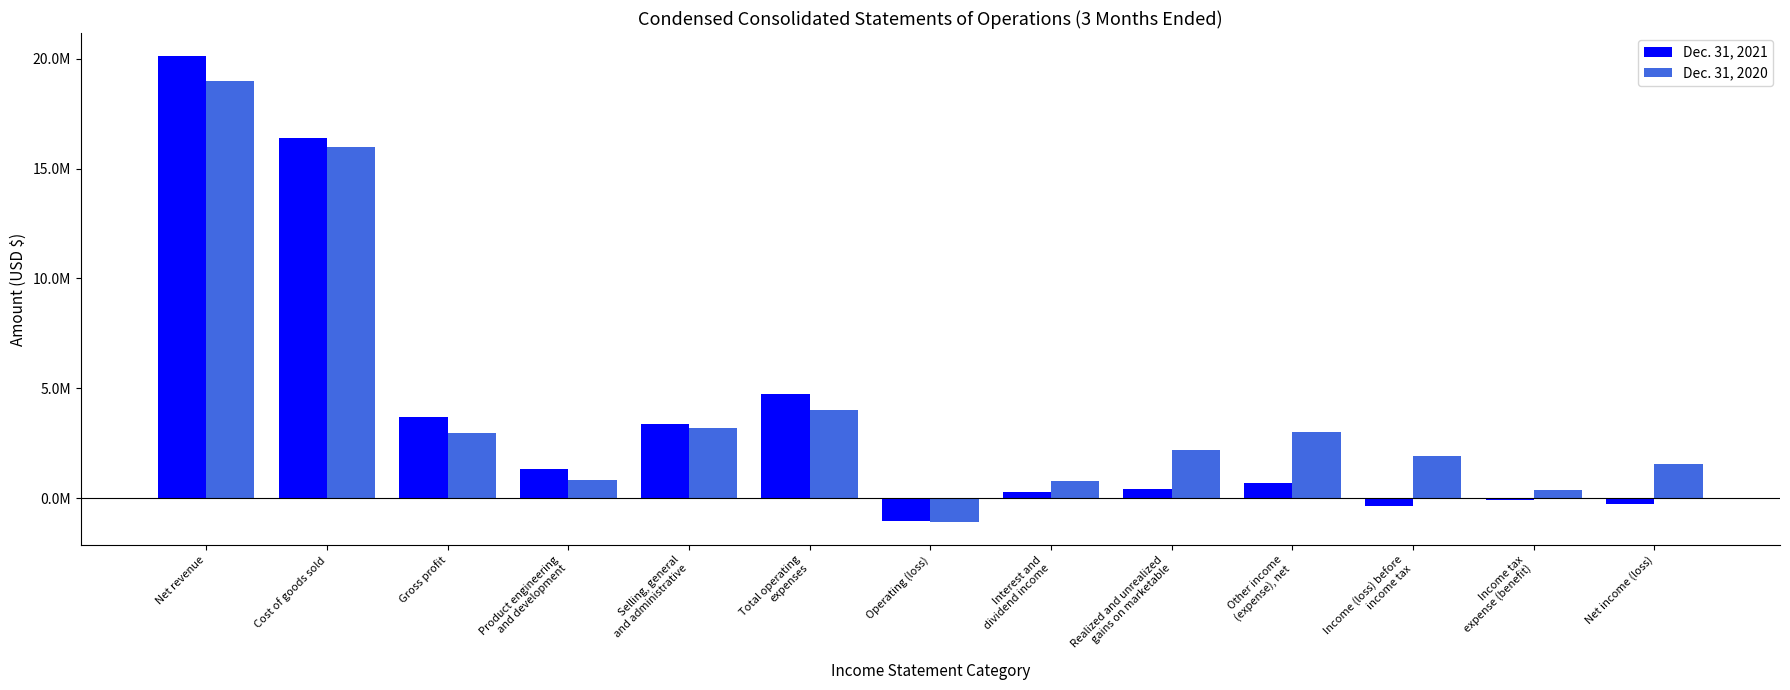

What is the difference between the maximum and minimum values in the Dec. 31, 2021 series?

21149000